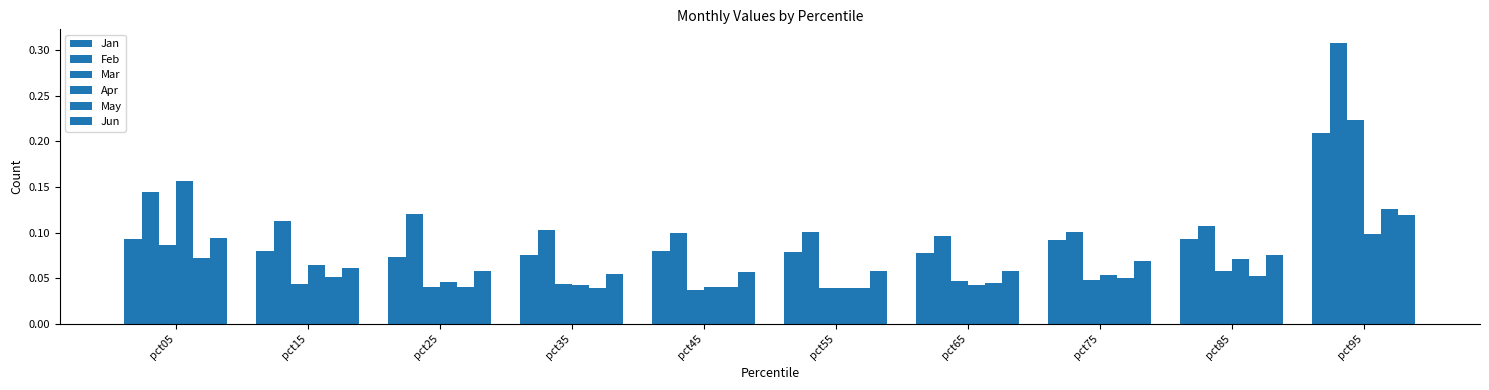

Where is Feb nearest to the value 0?

pct65